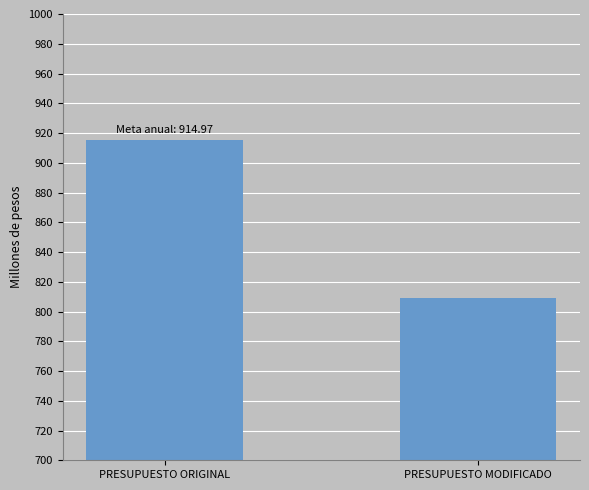

What is the label of the 1st bar from the right?

PRESUPUESTO MODIFICADO